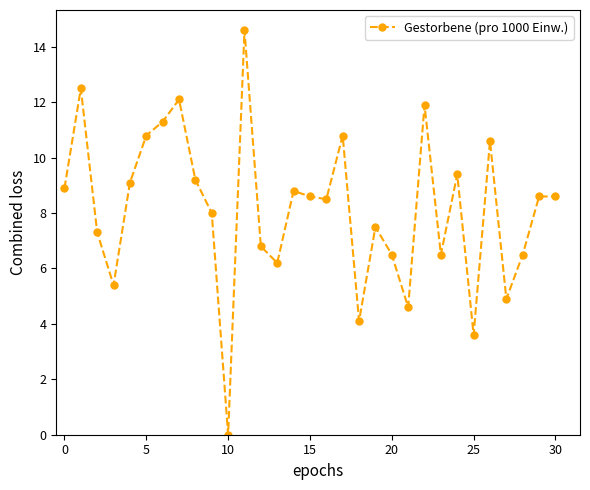

How many interior local valleys (lower than both neighbors) does the data have?

9